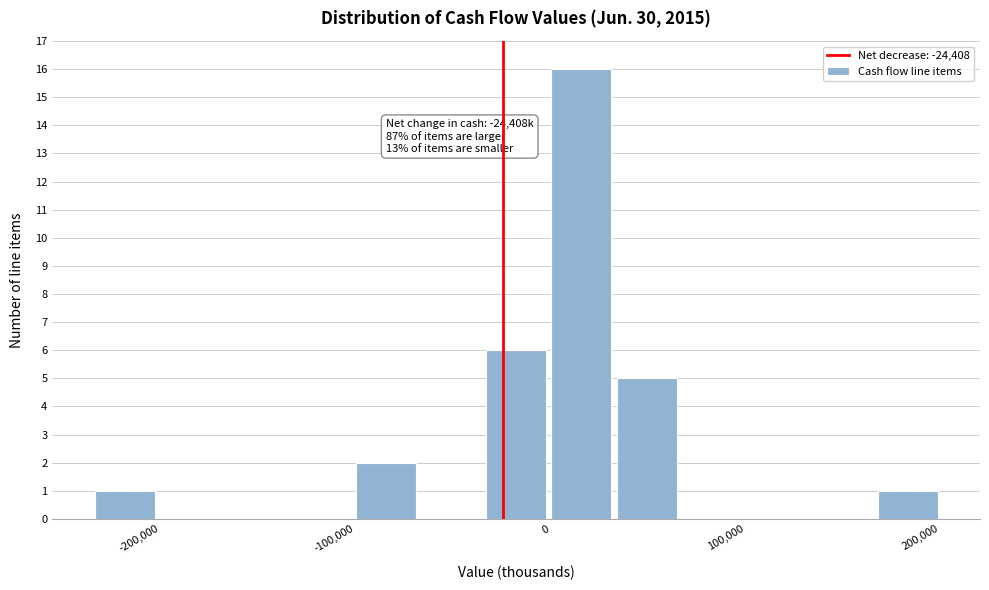

Read against the x-axis, roughly where is the centre of the tallest bar?

20000